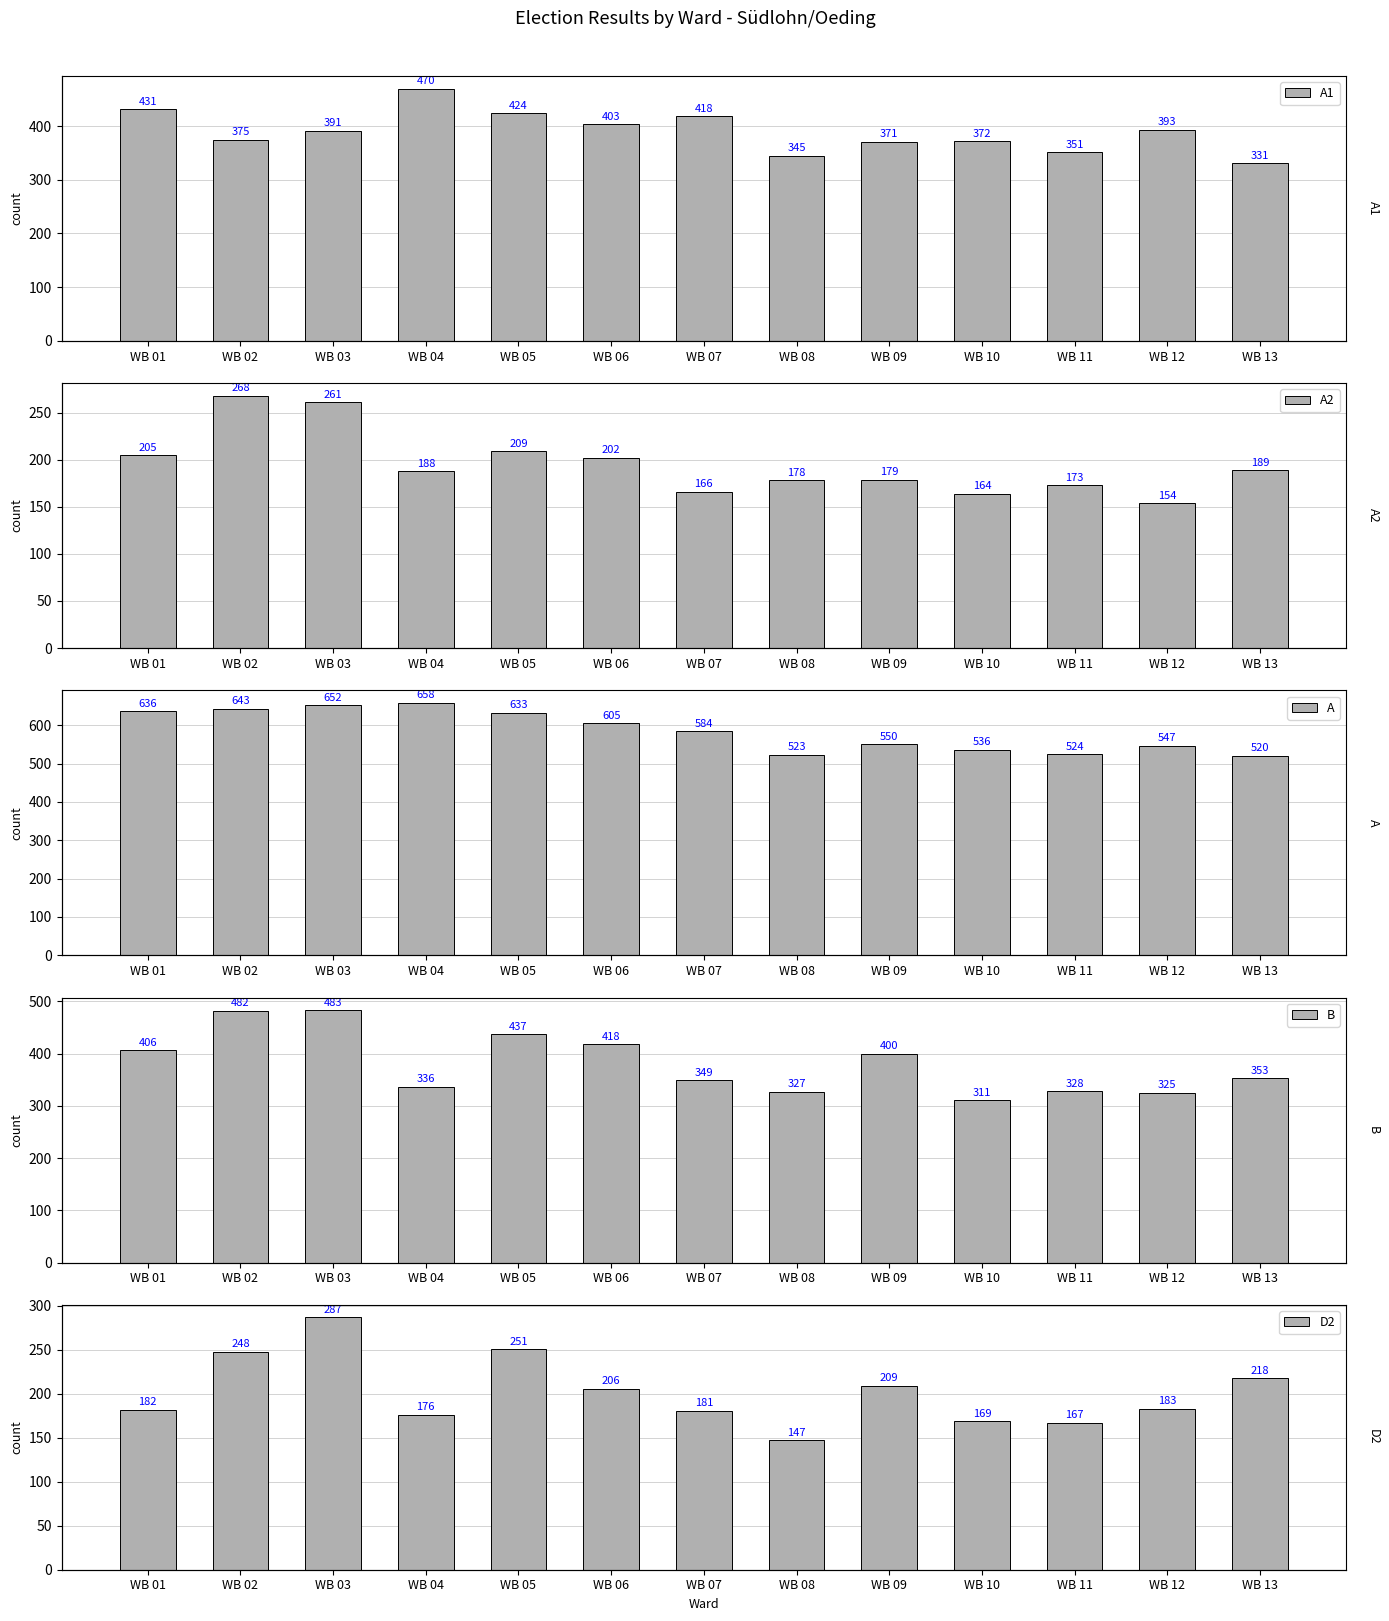

Count the number of categories in the chart.

13